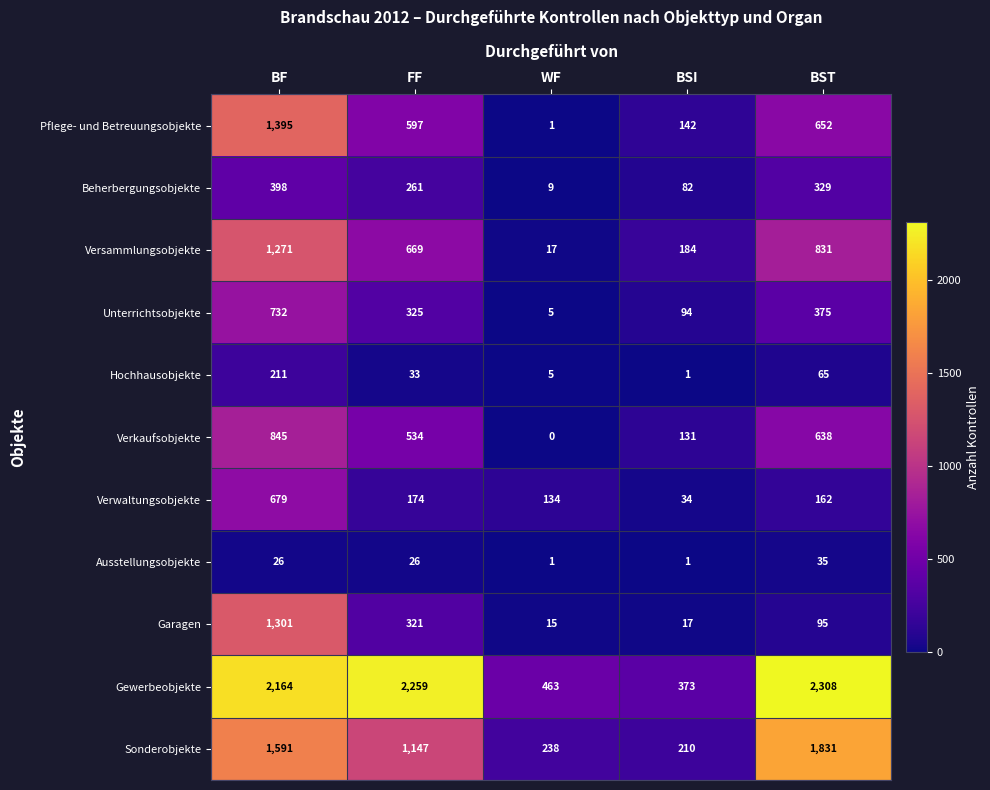

How many values in the Verkaufsobjekte series are below 534?

2